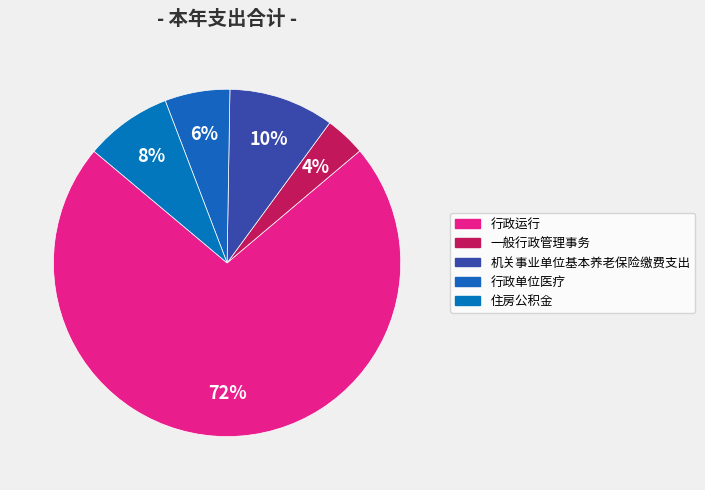

The 住房公积金 slice represents 8% of the pie. True or false?

True